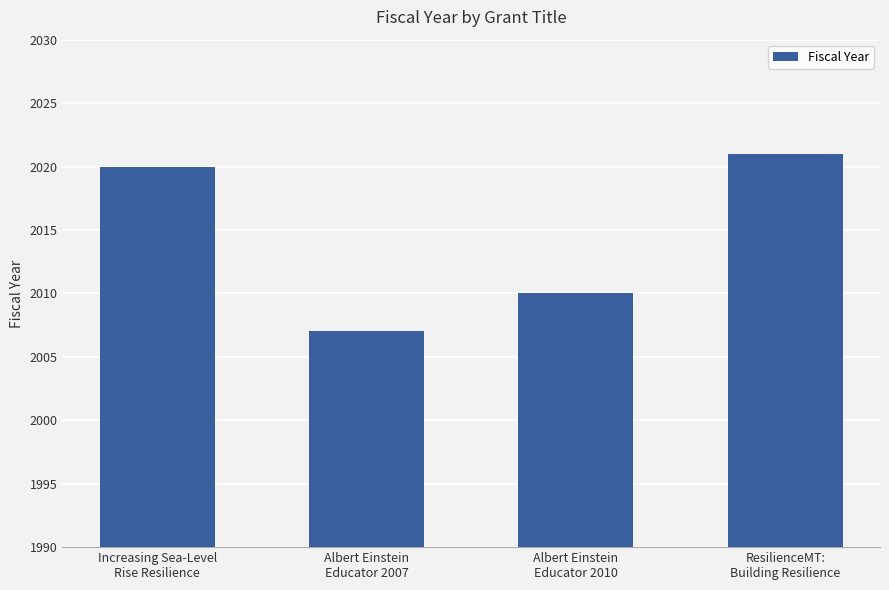

How many data points does each series have?

4